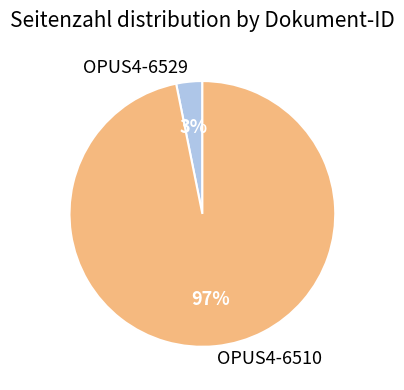

What is the majority slice?

OPUS4-6510